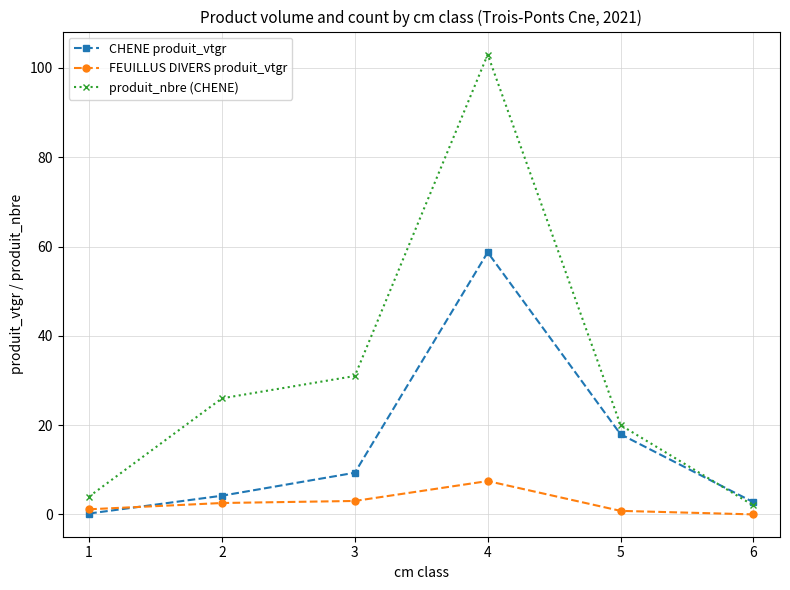

At 1, list the series in order from smallest to largest.

CHENE produit_vtgr, FEUILLUS DIVERS produit_vtgr, produit_nbre (CHENE)